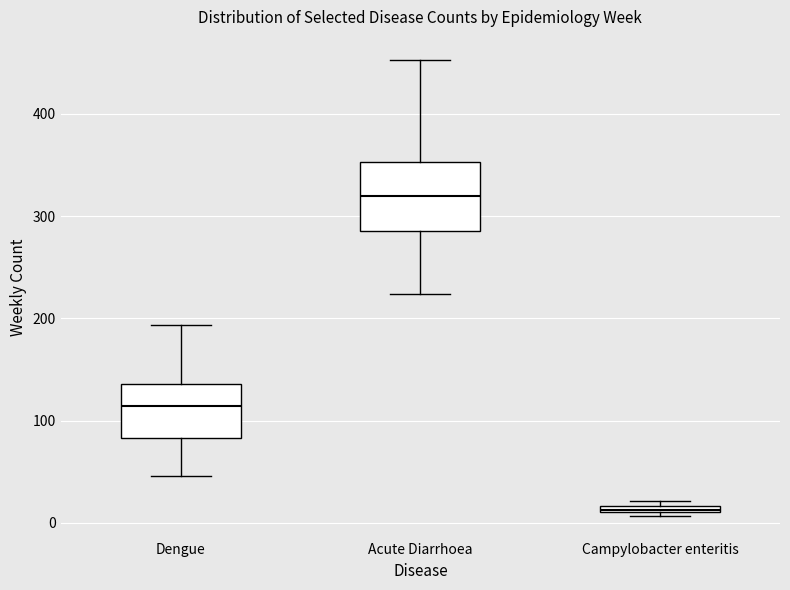

Which box has the highest median line?

Acute Diarrhoea